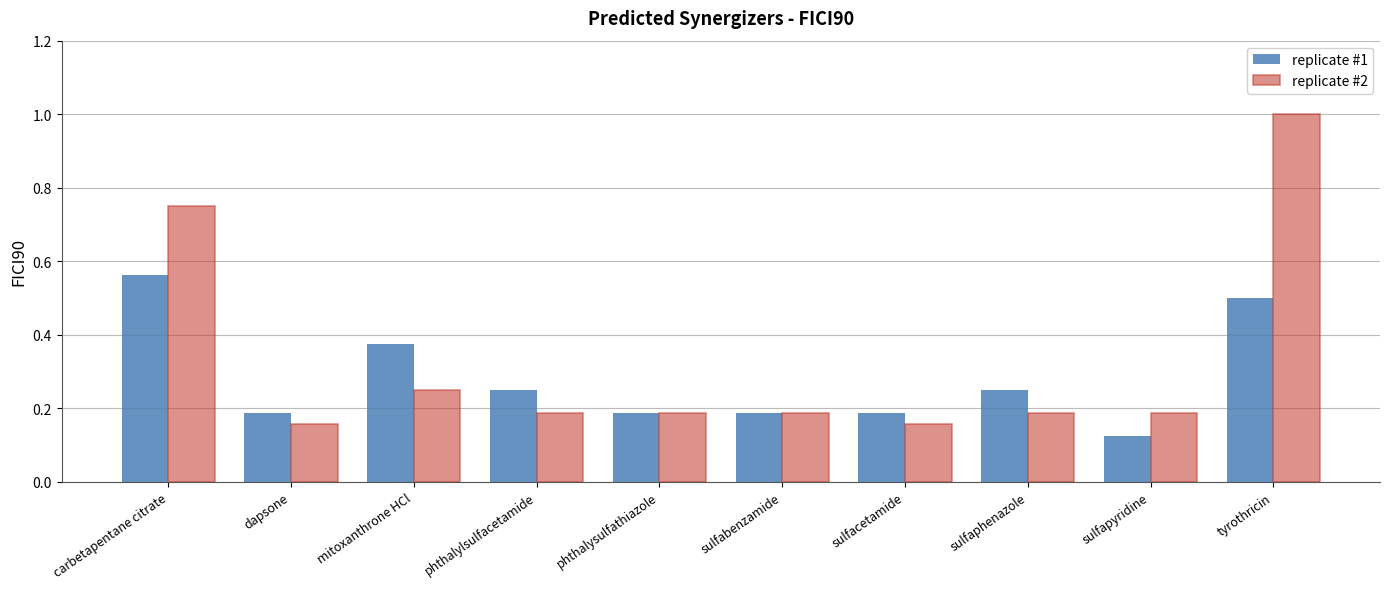

Which series has the widest spread of values?

replicate #2